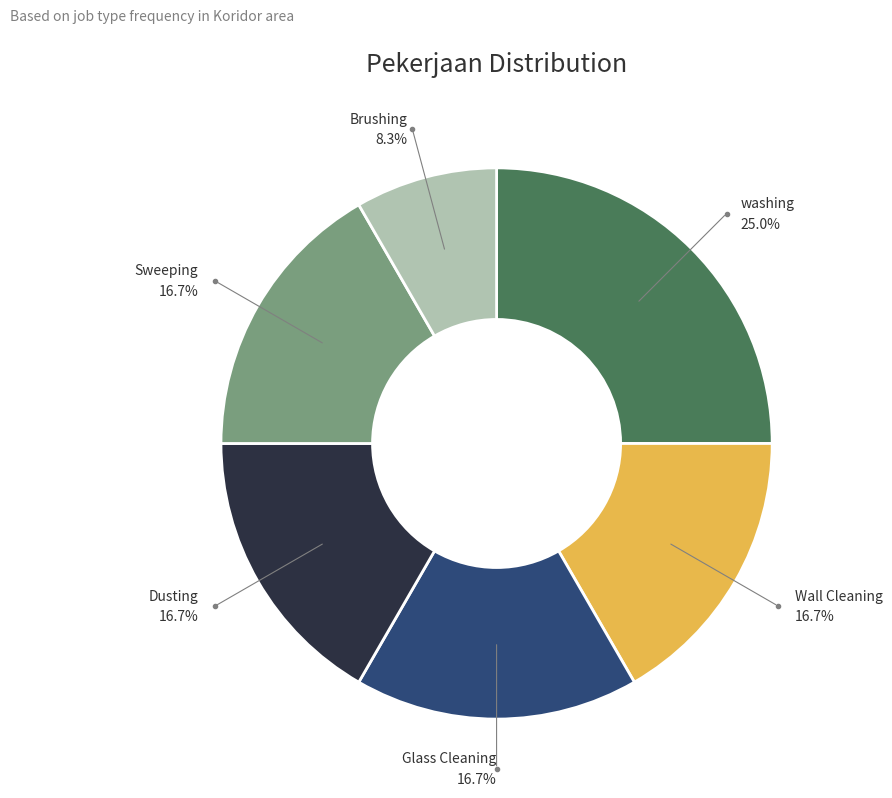

To the nearest percent, what percentage of the pie is Sweeping?

17%